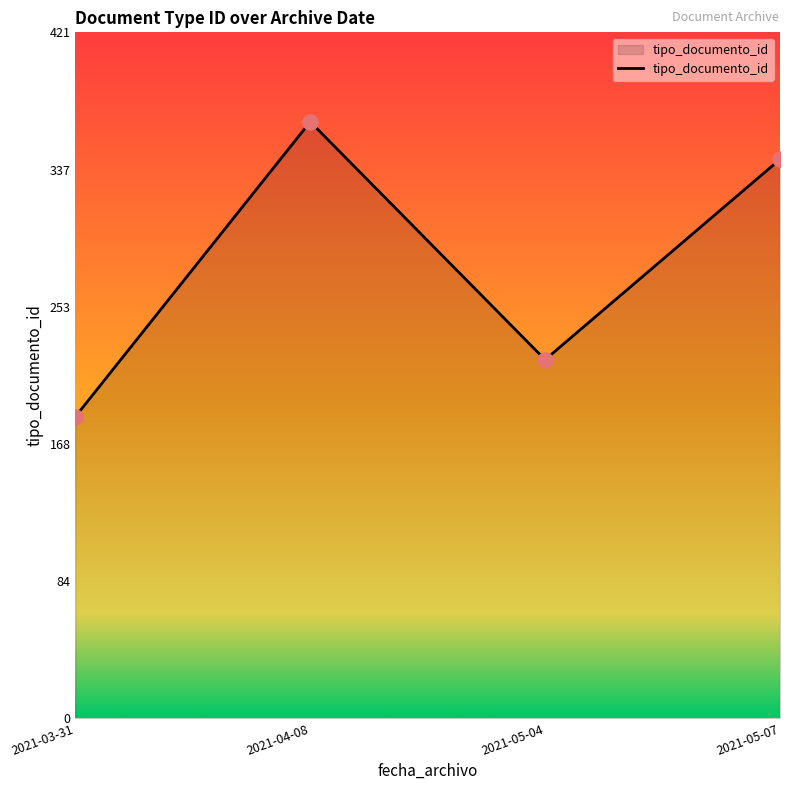

Between 2021-03-31 and 2021-05-07, which is larger?

2021-05-07